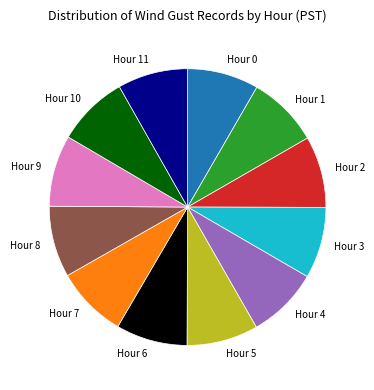

Is the sum of Hour 3 and Hour 1 greater than half?

No